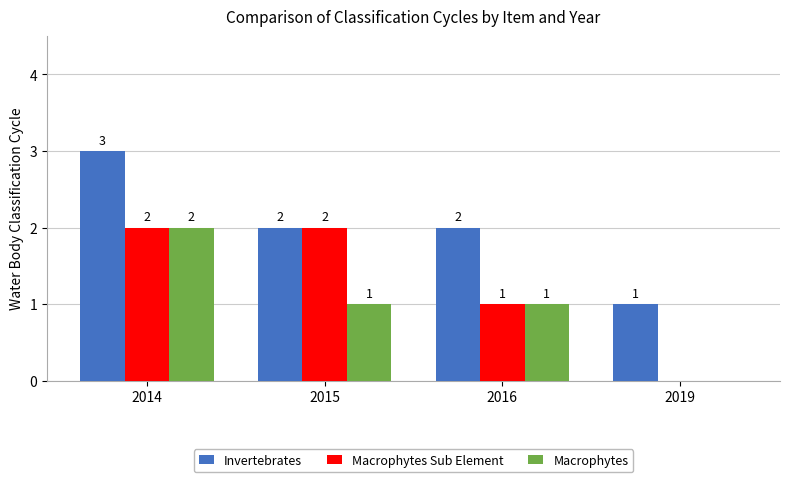

Which category has the highest value in the Macrophytes series?

2014